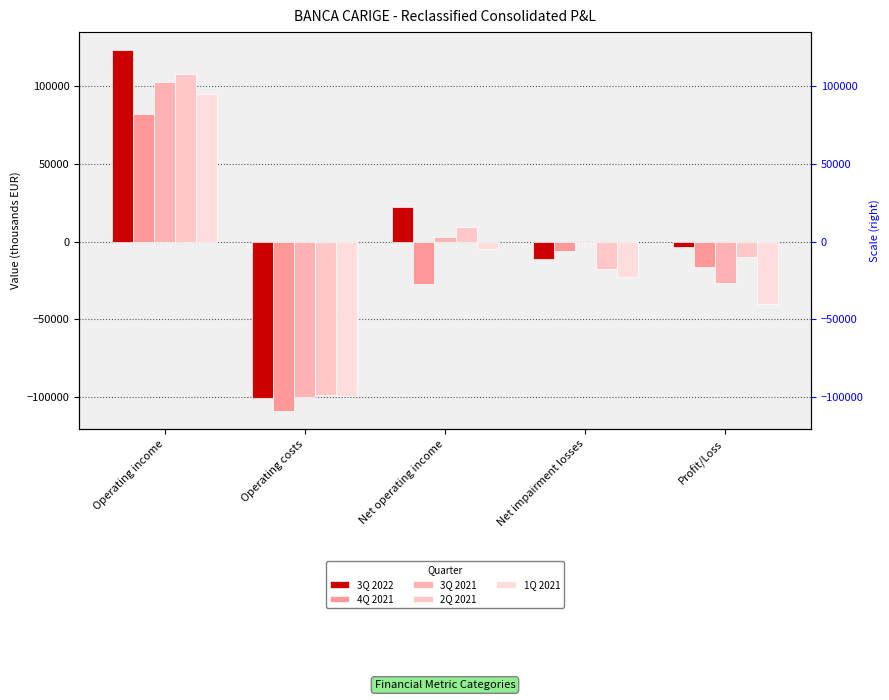

What is the difference between the 1Q 2021 values at Net impairment losses and Net operating income?

18367